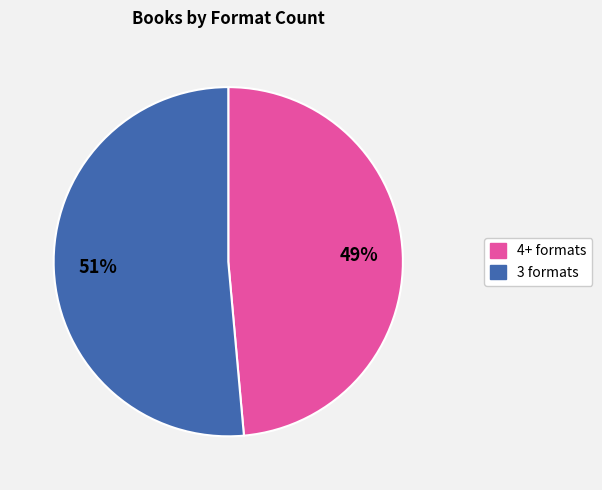

To the nearest percent, what is the average slice percentage?

50%